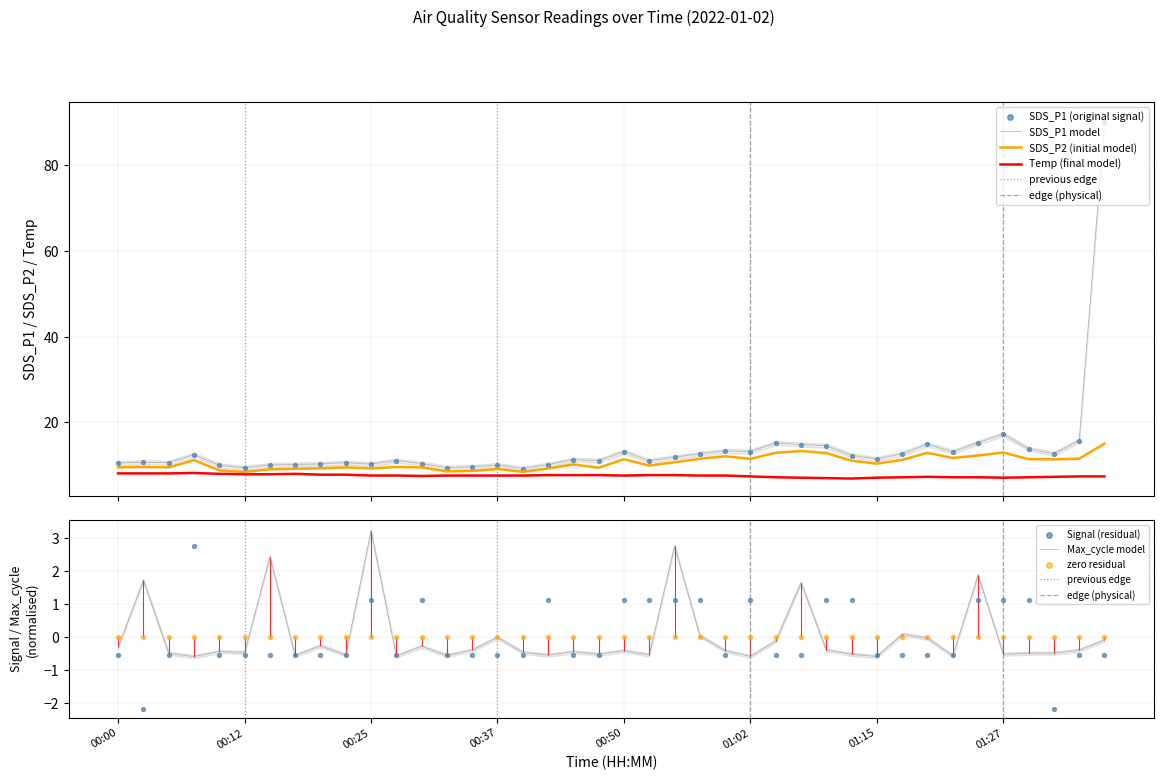

At which category is the sum across all series the highest?

01:37